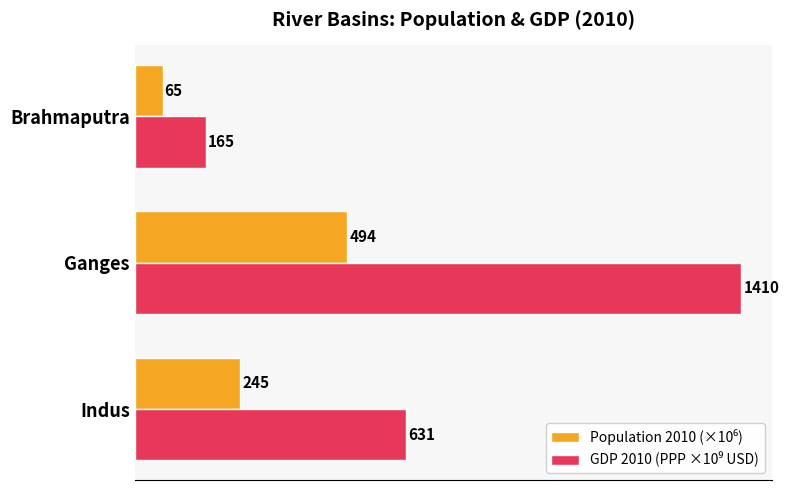

Which label corresponds to the largest value in the chart?

Ganges